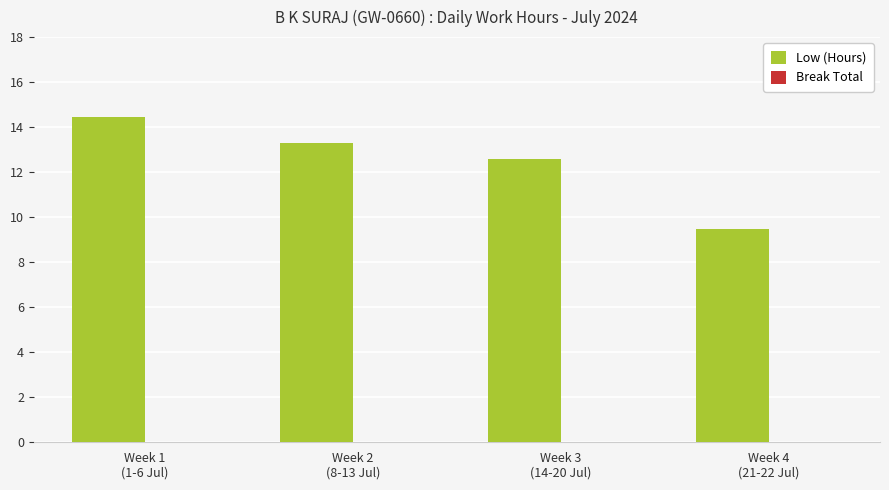

What is the value of the 2nd bar from the left?

13.3